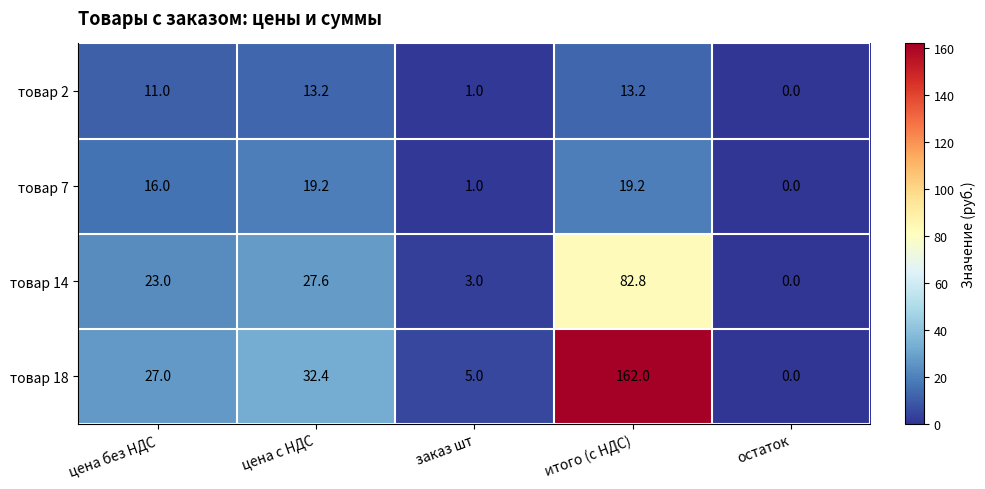

Count the number of data series in this chart.

4